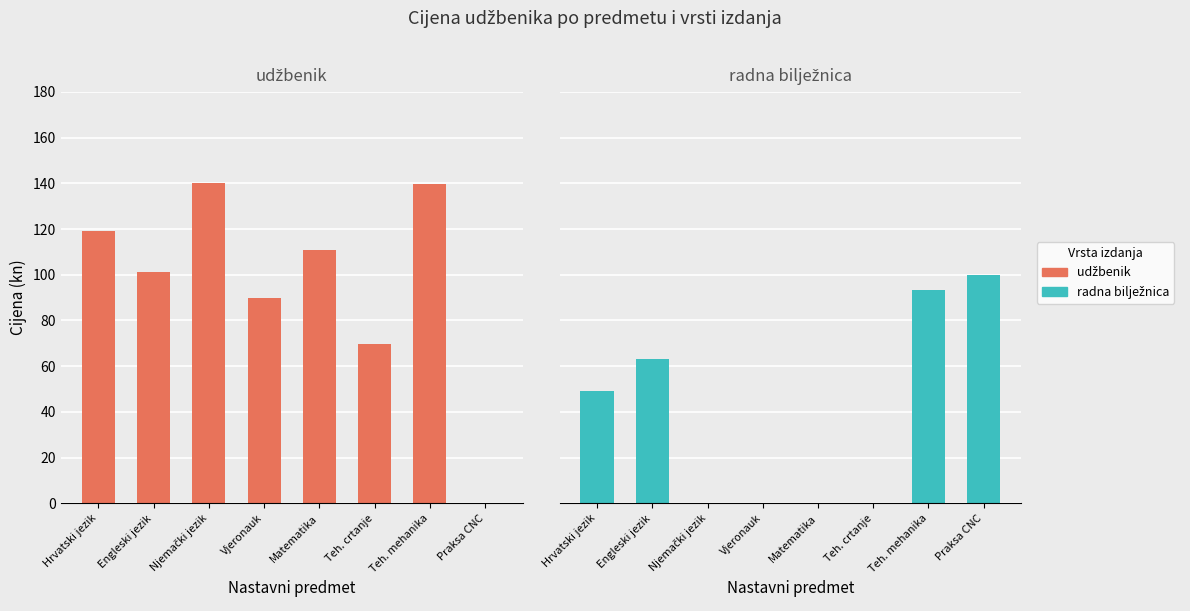

What is the difference between the radna bilježnica values at Engleski jezik and Teh. crtanje?

63.0